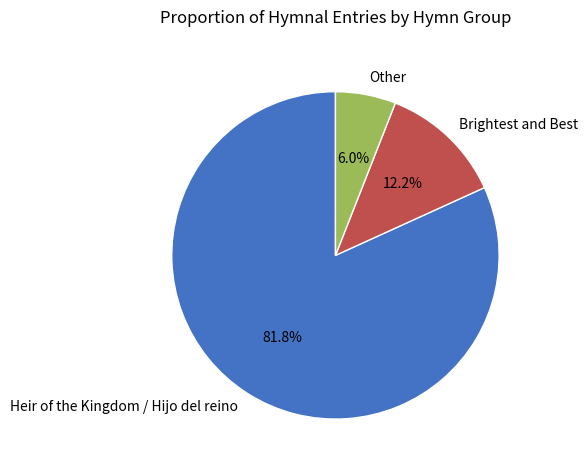

How many slices are in this pie chart?

3